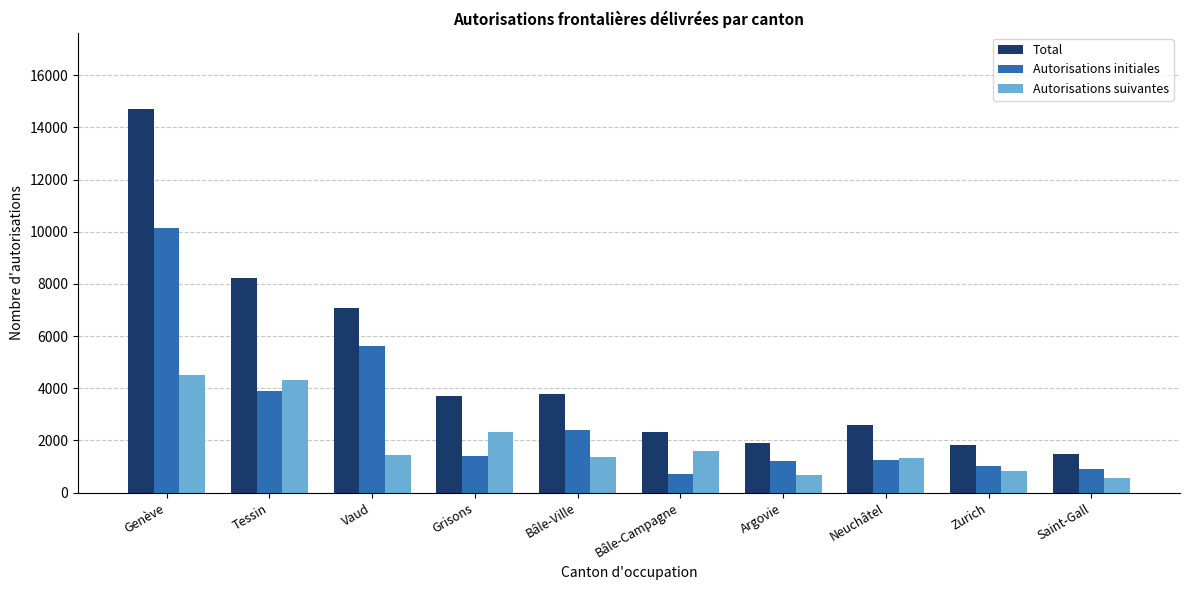

At Genève, list the series in order from smallest to largest.

Autorisations suivantes, Autorisations initiales, Total